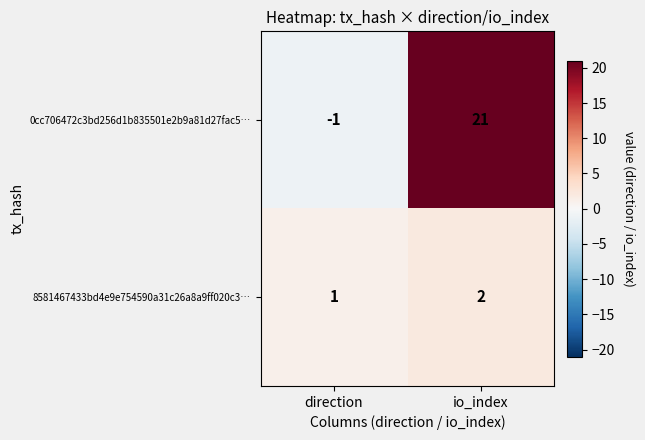

What is the average value of the 0cc706472c3bd256d1b835501e2b9a81d27fac5… series?

10